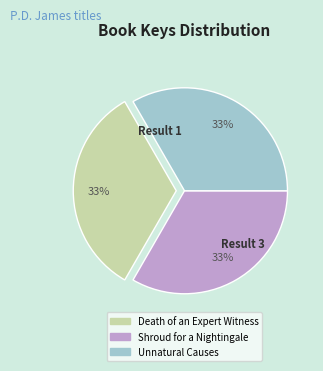

Is the sum of Death of an Expert Witness and Shroud for a Nightingale greater than half?

Yes